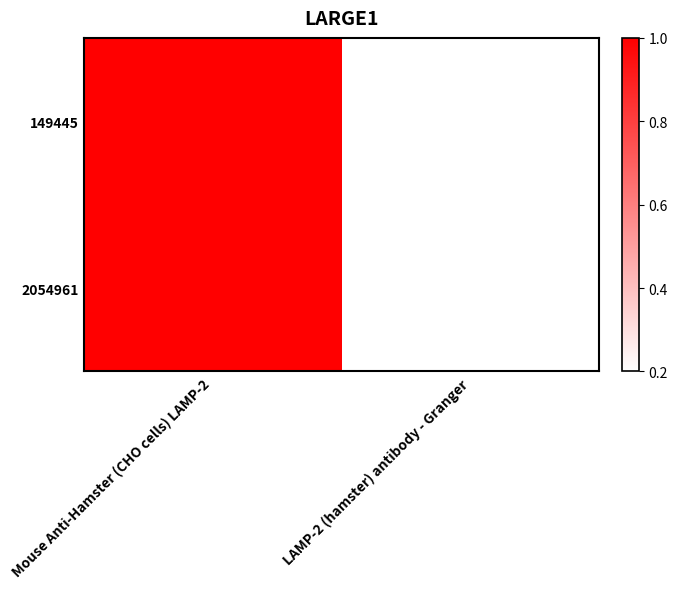

List the series in order of their peak value, highest first.

149445, 2054961